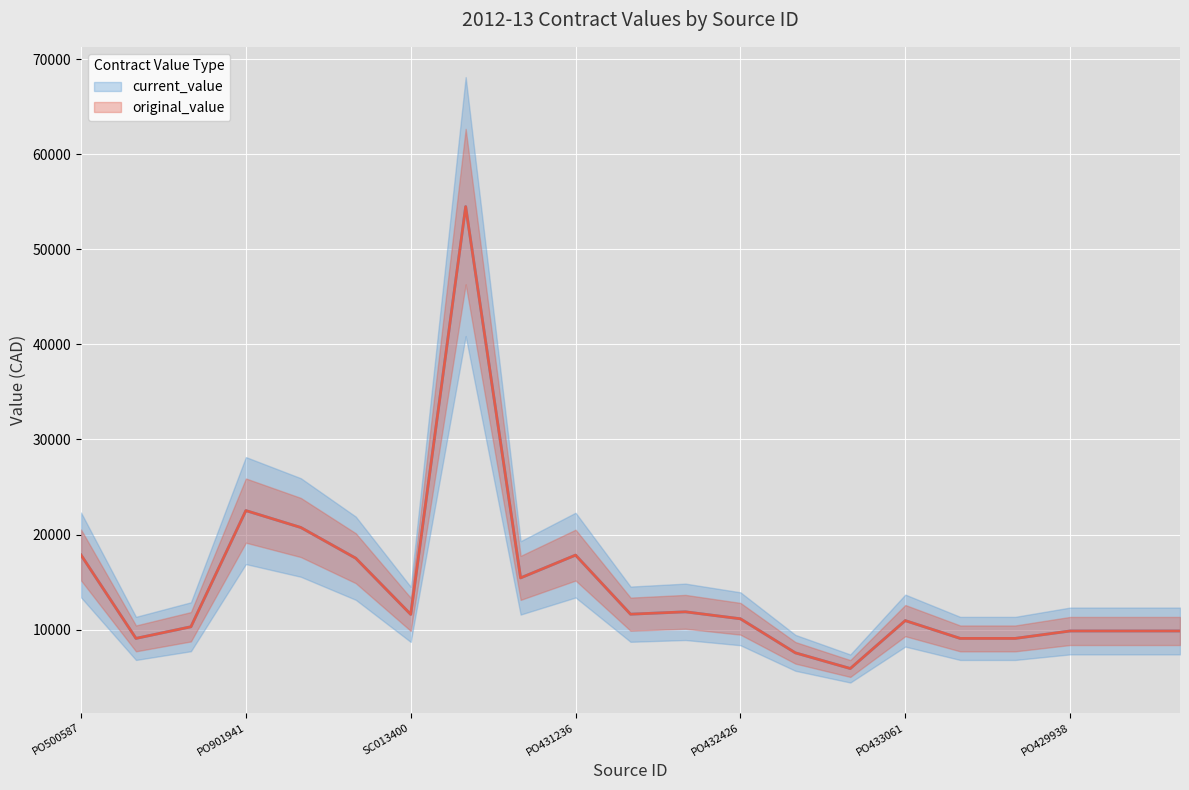

Does the chart display data point markers on the line(s)?

No